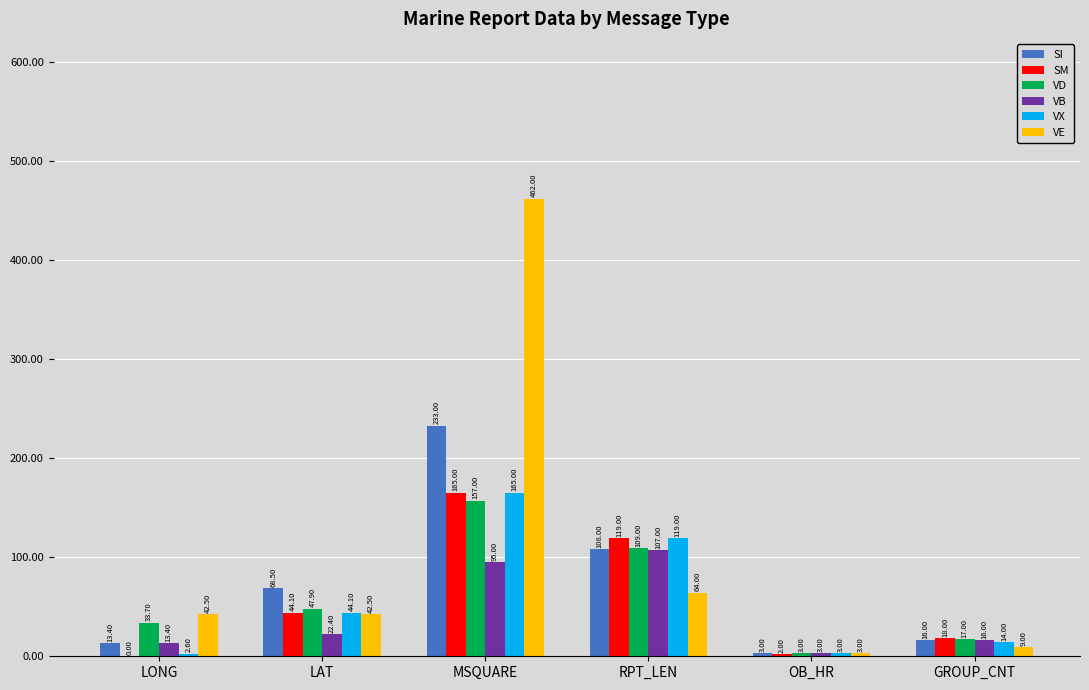

Which series changed the most between MSQUARE and OB_HR?

VE